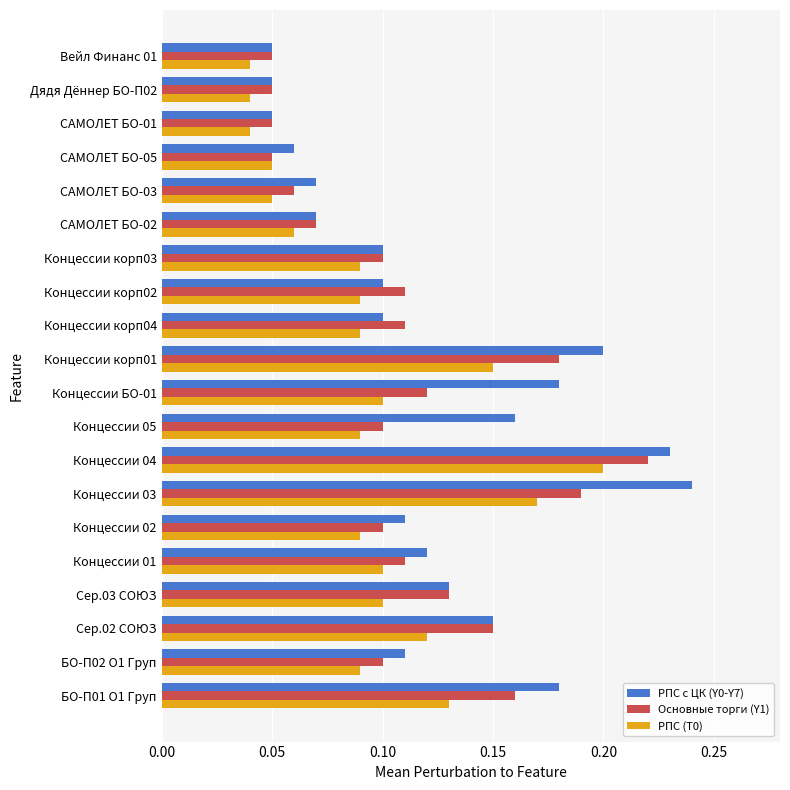

The Основные торги (Y1) series shows 0.1 at Концессии корп02. True or false?

True